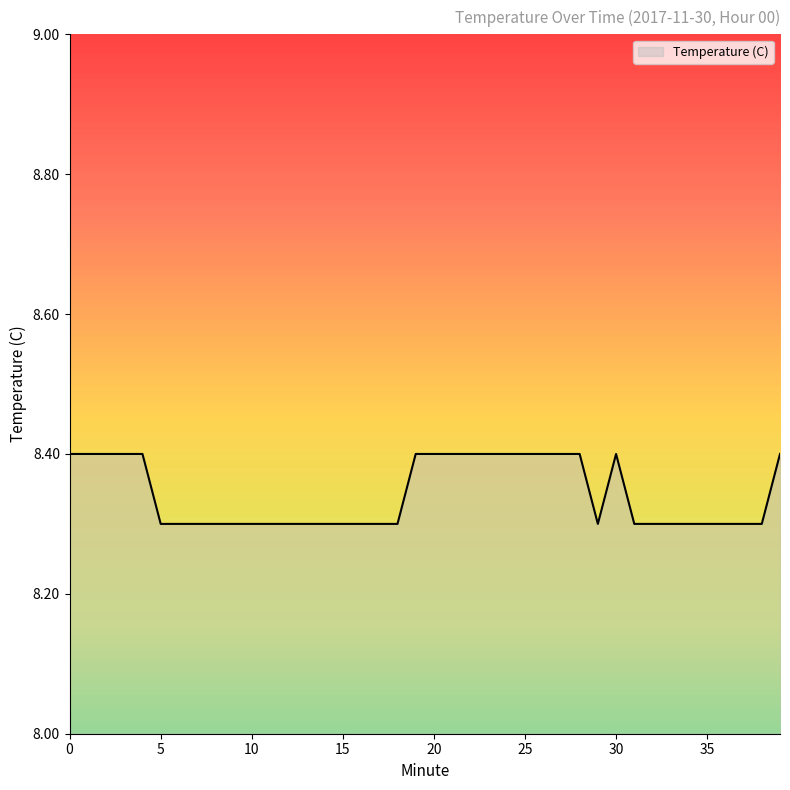

True or false: the data has more than 0 interior local peaks.

True